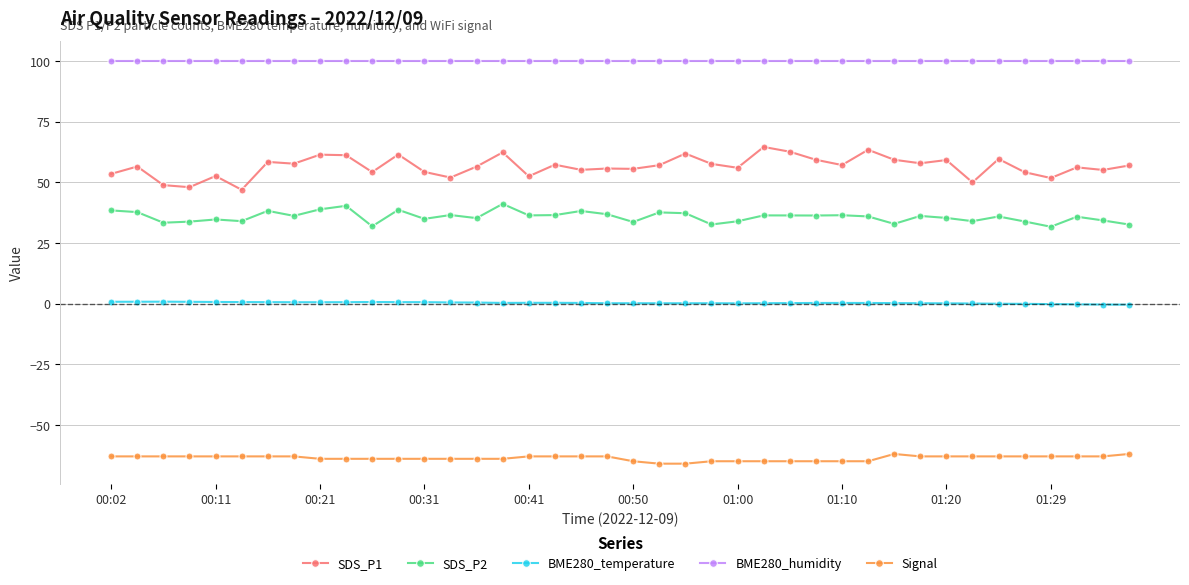

What is the value of the BME280_temperature point at the 30th from the left?

0.2